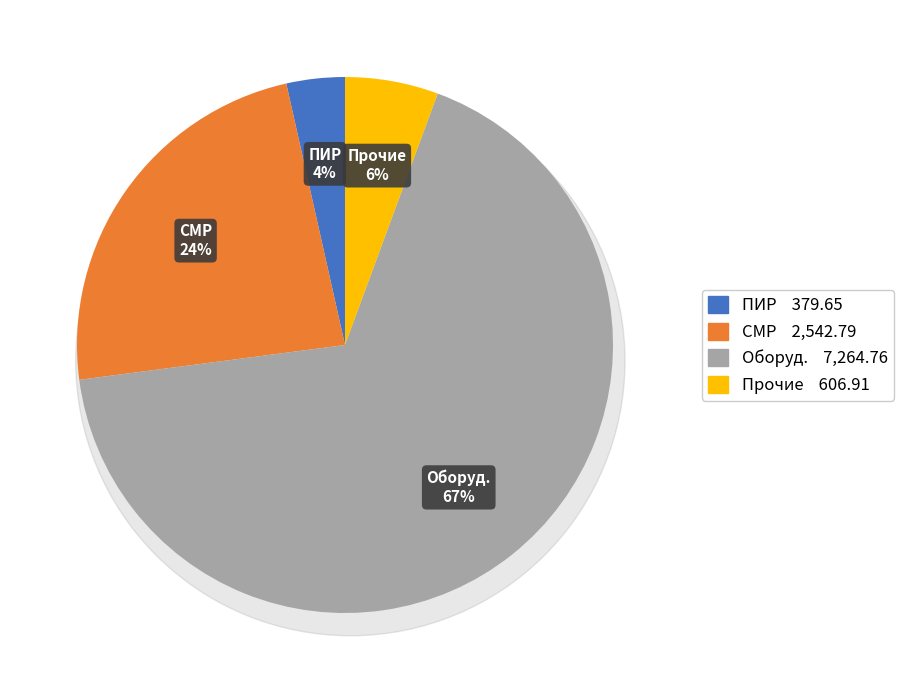

Count the number of slices in the pie.

4